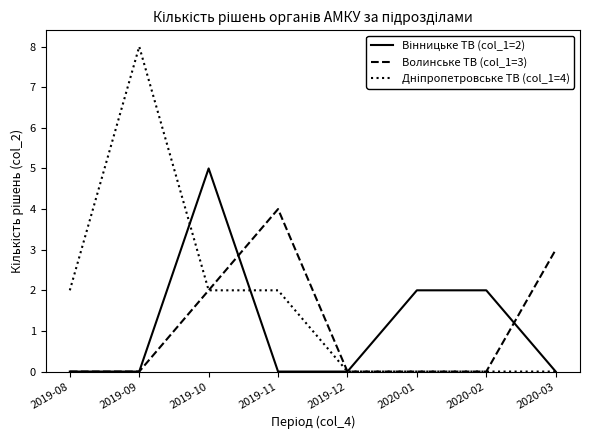

What is the total value across all series at 2020-01?

2